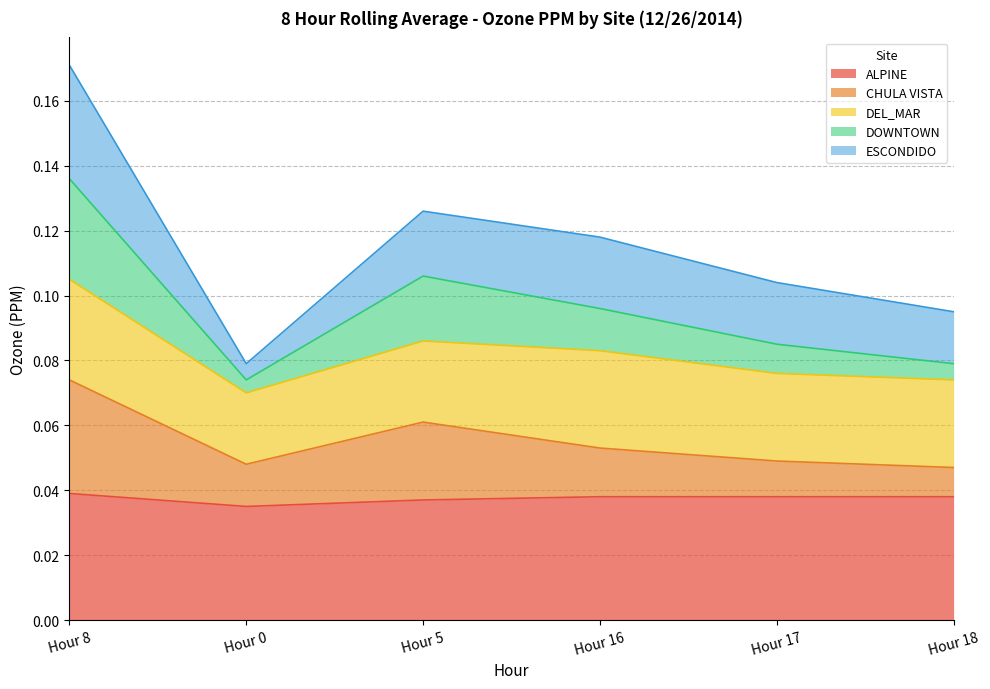

True or false: ALPINE and DOWNTOWN cross at least once.

False